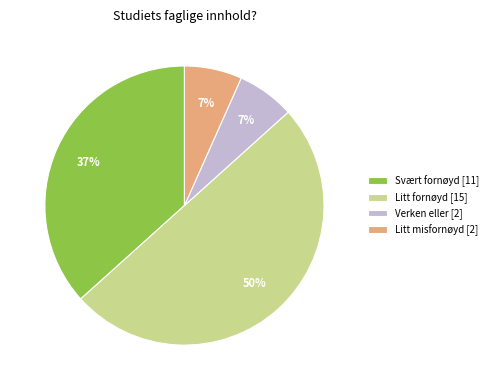

What percentage is the Litt misfornøyd slice, to the nearest percent?

7%